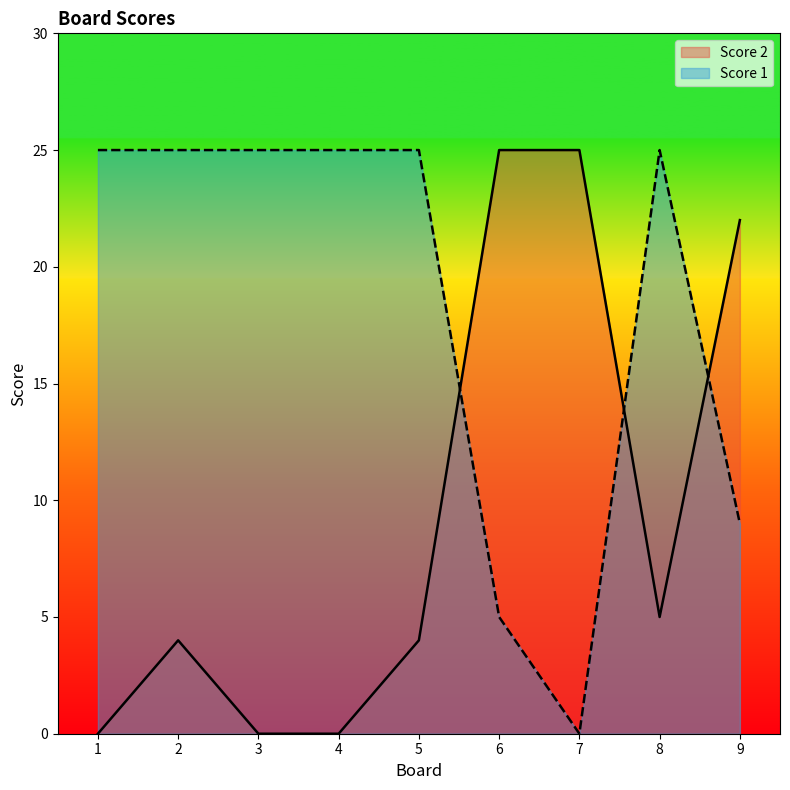

Which has a higher value, 8 or 5?

8